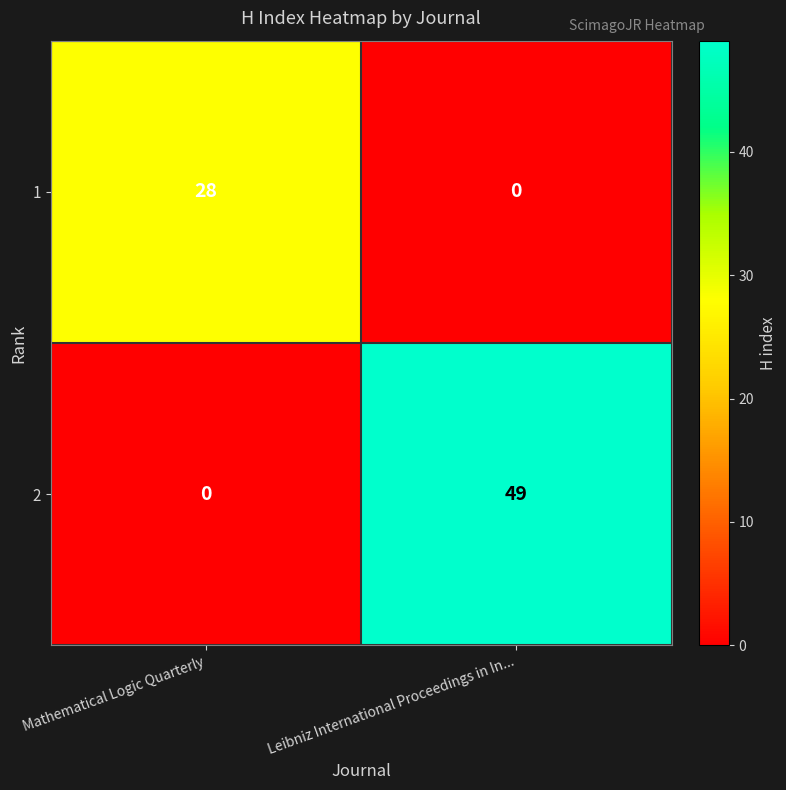

List the series in order of their peak value, highest first.

2, 1